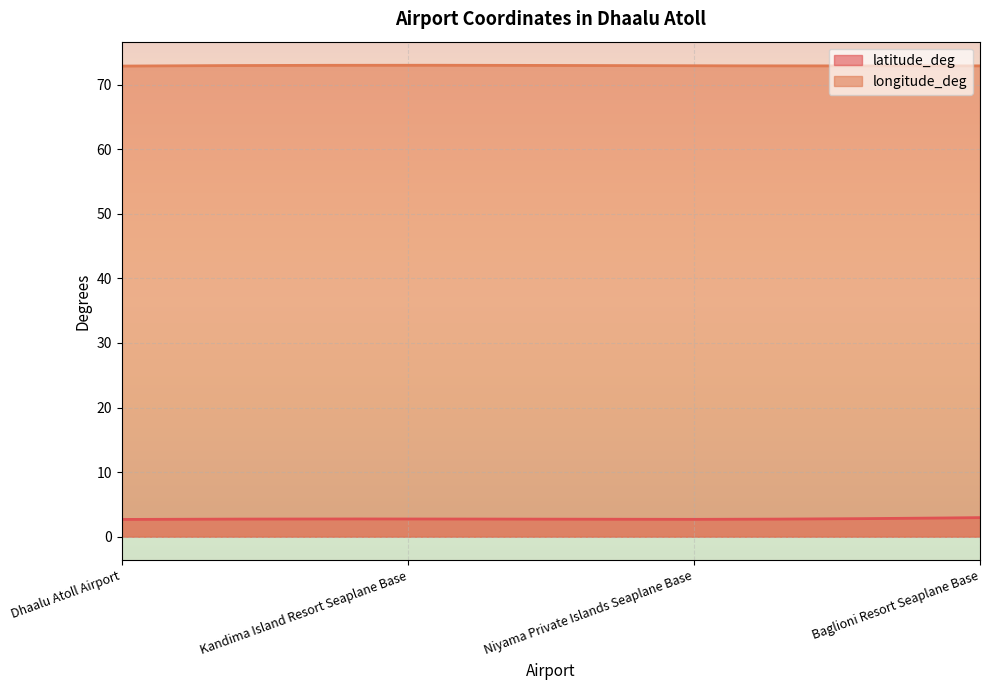

What is the smallest value displayed?

2.7